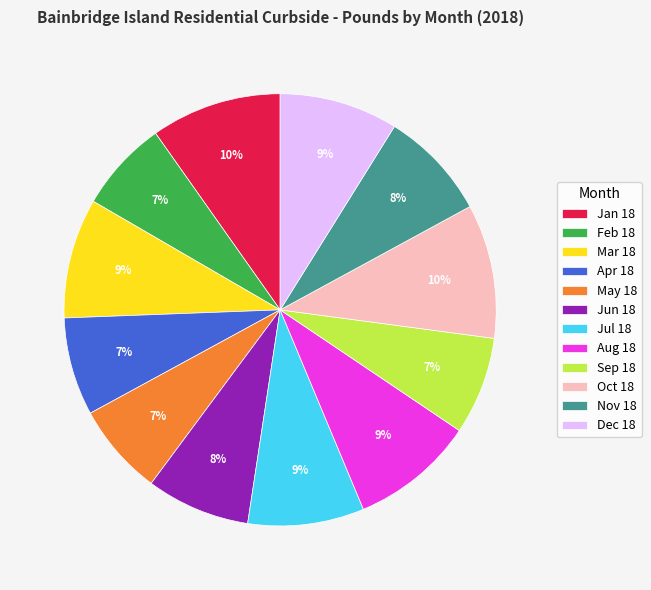

The Apr 18 slice represents 19% of the pie. True or false?

False